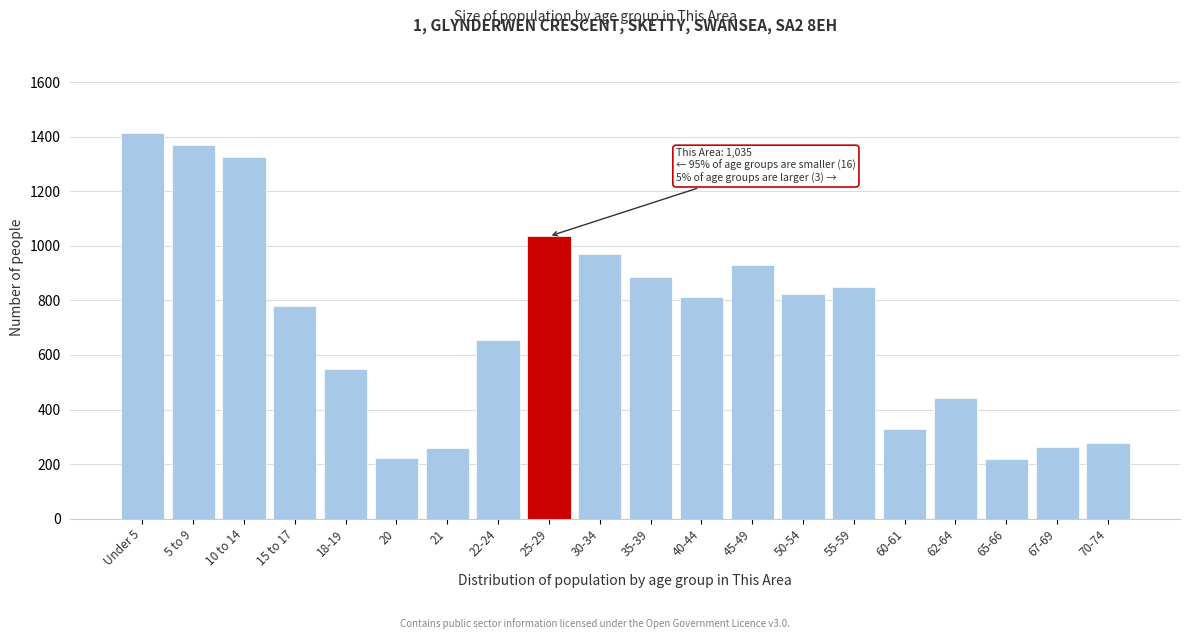

The value at 30-34 is 225. True or false?

False